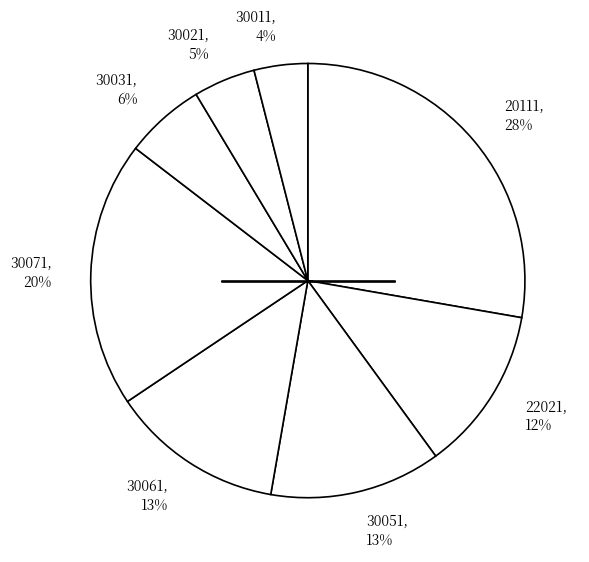

Is 30061 the majority of the pie?

No